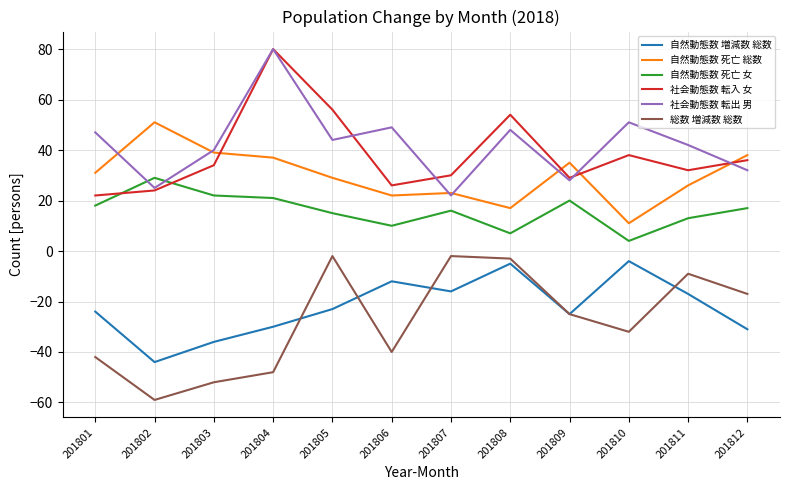

At which category does 自然動態数 増減数 総数 reach its first local valley?

201802